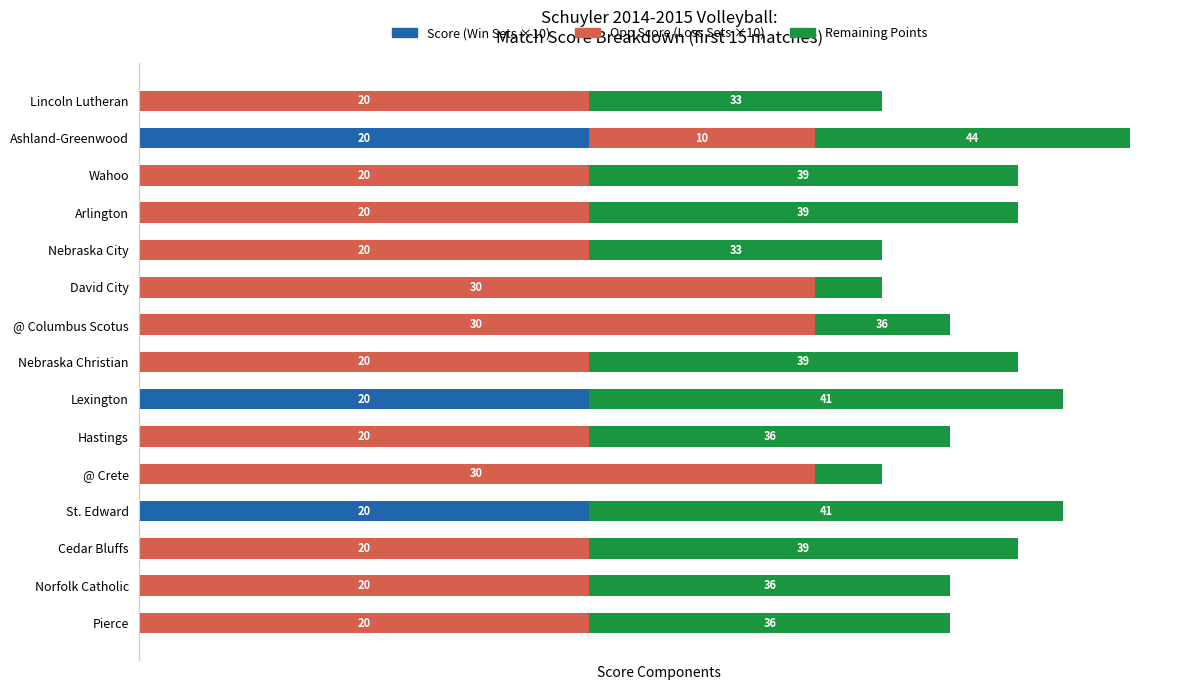

At which category is the sum across all series the highest?

Ashland-Greenwood